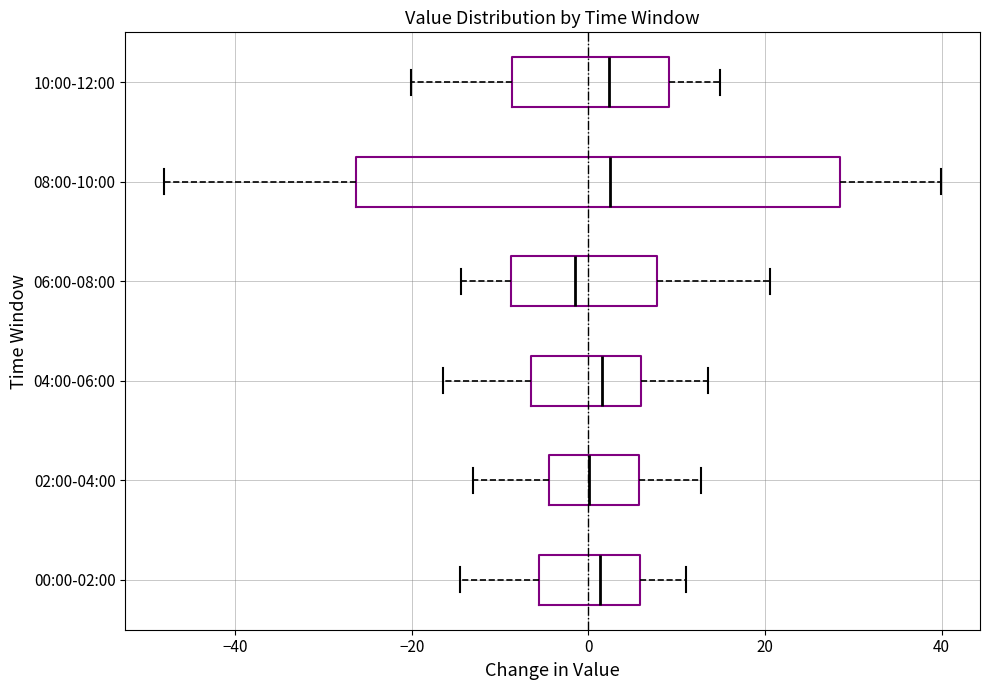

Reading bottom to top, read every box against the x-axis: the position of its median line, the range the box covers, and the ends of its whiskers. The values are not printed on the chart, so give them approximately, as read against the axis.

00:00-02:00: median 2, box -6 to 6, whiskers -14 to 12
02:00-04:00: median 0, box -4 to 6, whiskers -14 to 12
04:00-06:00: median 2, box -6 to 6, whiskers -16 to 14
06:00-08:00: median -2, box -8 to 8, whiskers -14 to 20
08:00-10:00: median 2, box -26 to 28, whiskers -48 to 40
10:00-12:00: median 2, box -8 to 10, whiskers -20 to 14